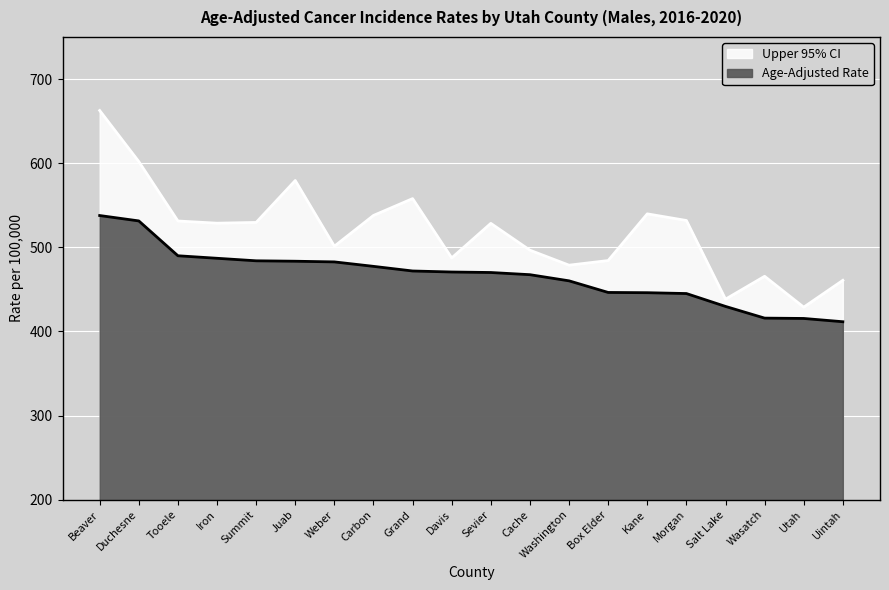

How many lines are shown in the chart?

2